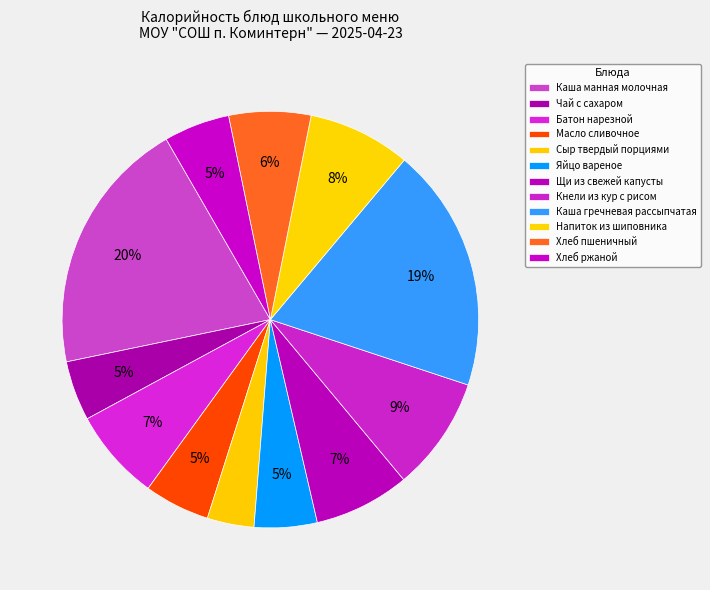

The Батон нарезной slice represents 7% of the pie. True or false?

True